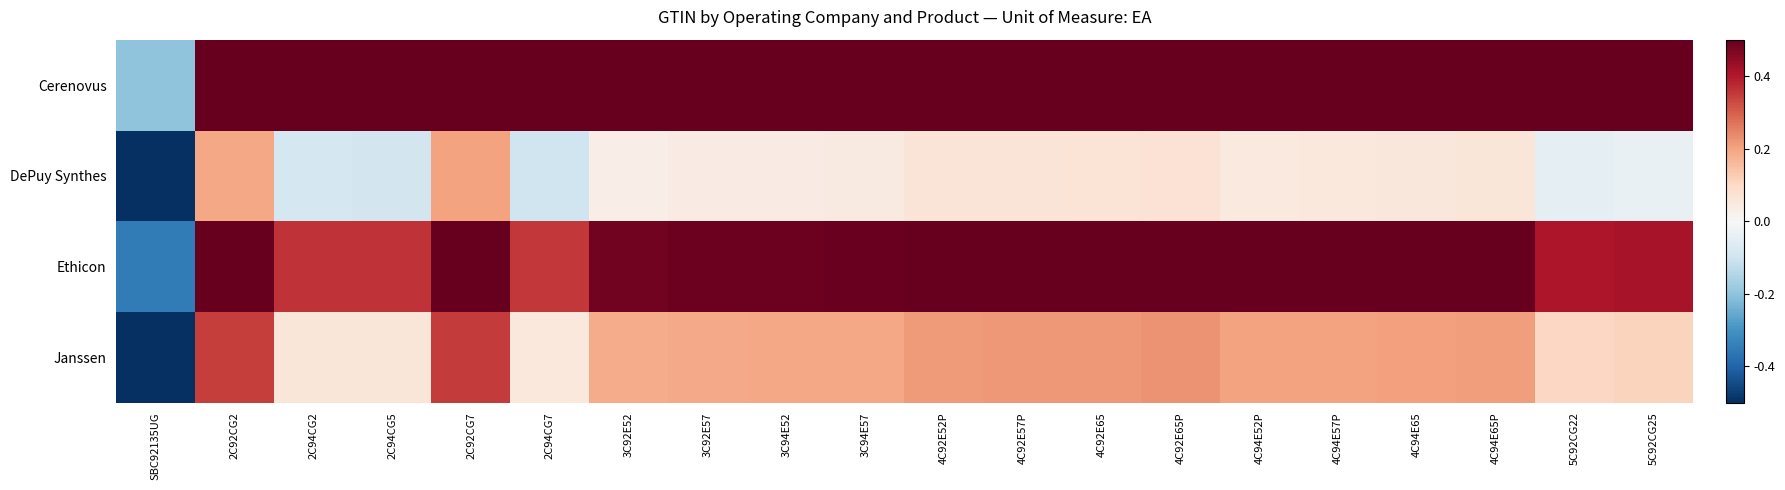

What is the difference between the highest and lowest values at 3C92E52?

0.5